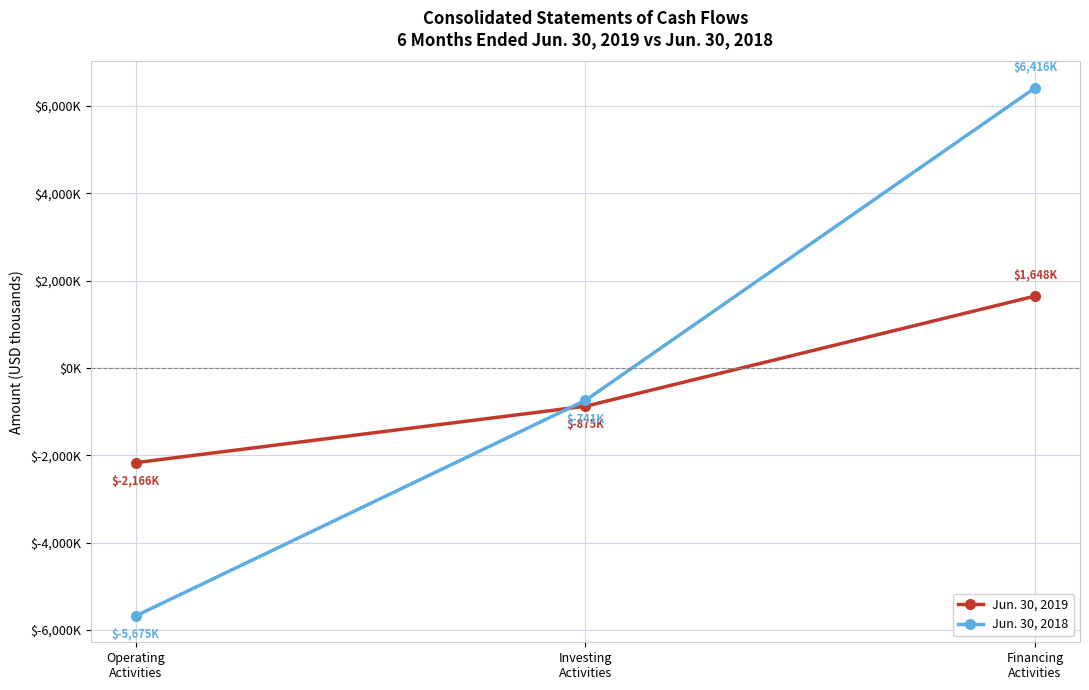

How many Jun. 30, 2018 values are between -5675 and 6416?

3